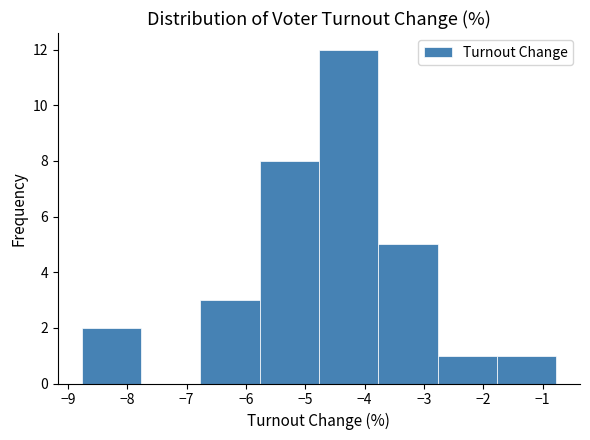

How tall is the bar that spans -1.8 to -0.8 on the x-axis? Neither the bar edges nor the heights are printed on the chart, so give them approximately, as read against the axes.

1